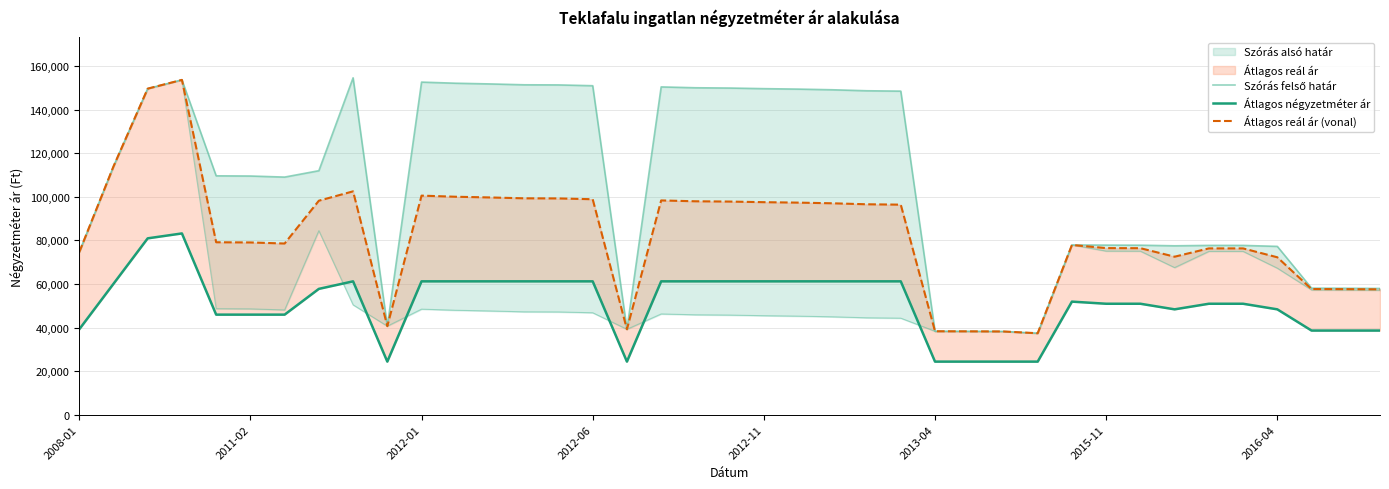

Rank the categories by Átlagos négyzetméter ár value from highest to lowest.

2012-06, 2012-01, 8, 10, 11, 12, 13, 14, 15, 17, 18, 19, 20, 21, 22, 23, 24, 2011-02, 2016-04, 29, 30, 31, 33, 34, 32, 35, 2012-11, 2013-04, 2015-11, 2008-01, 36, 37, 38, 9, 16, 25, 26, 27, 28